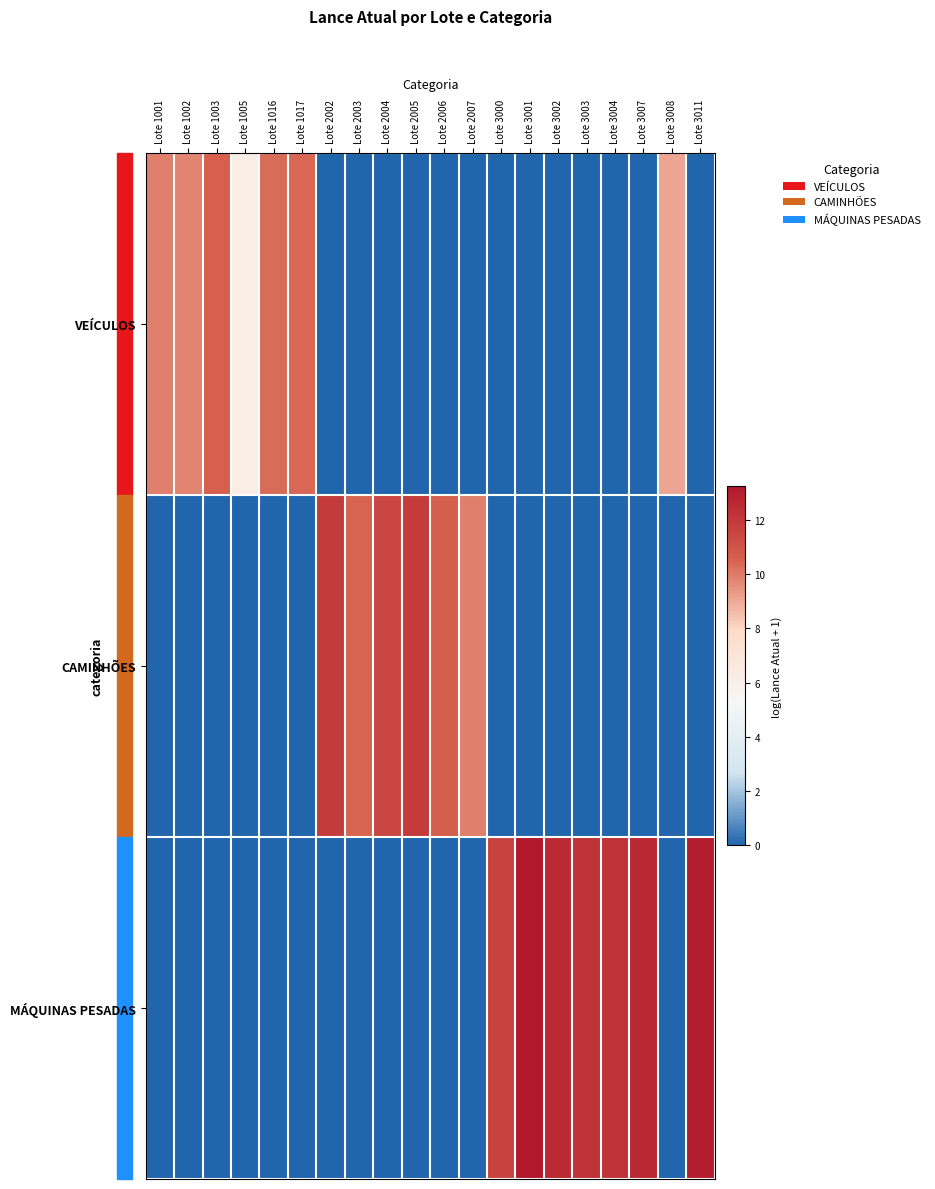

Which series has the largest range (max minus min)?

MÁQUINAS PESADAS